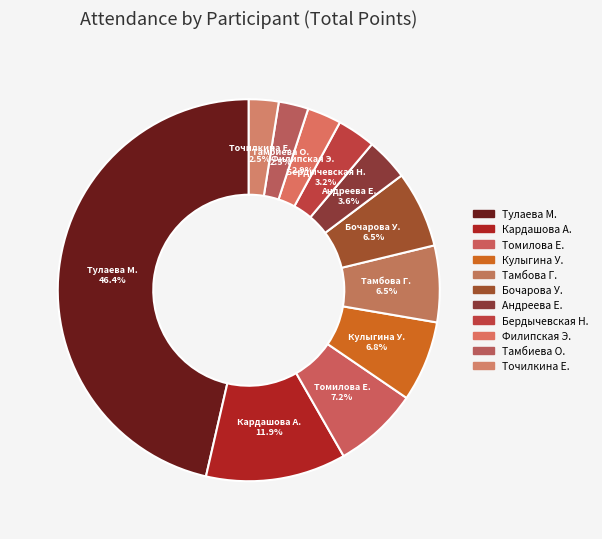

To the nearest percent, what is the average slice percentage?

9%